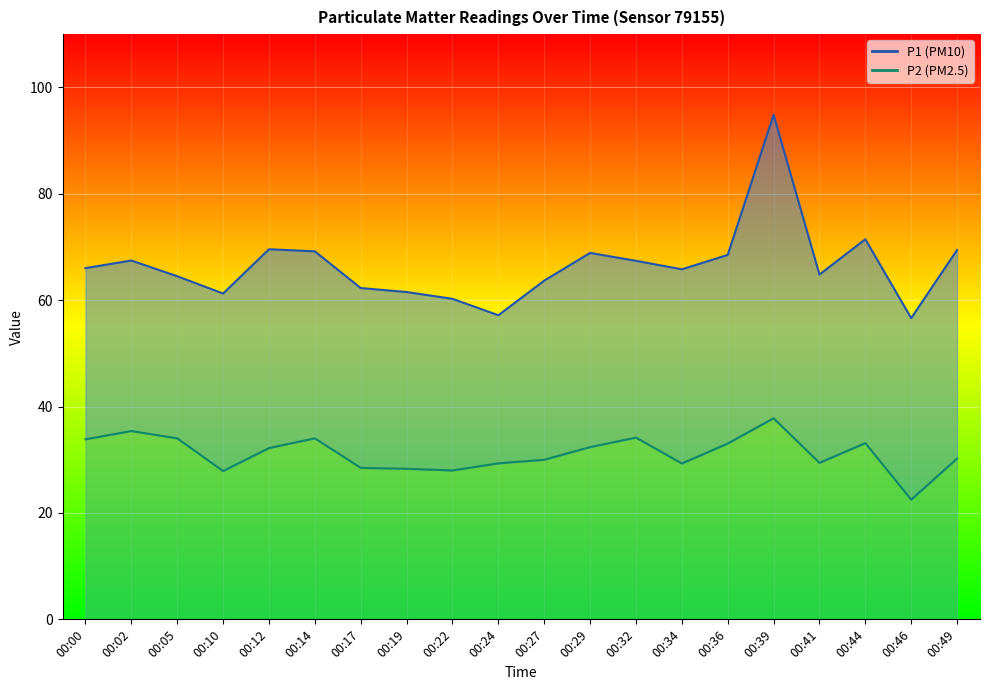

At 00:44, list the series in order from largest to smallest.

P1 line, P2 line